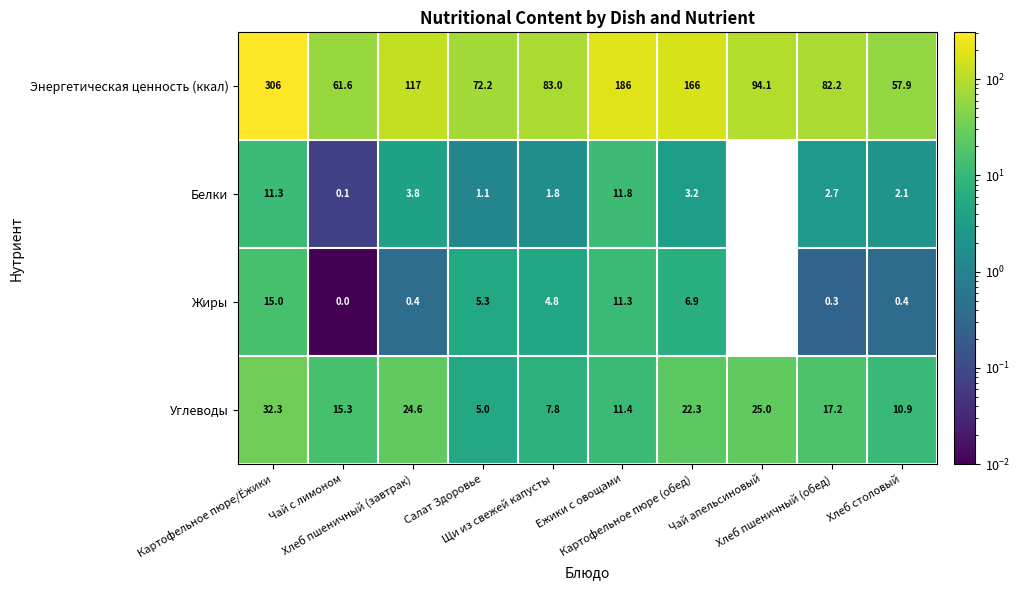

How many distinct data groups are displayed?

4